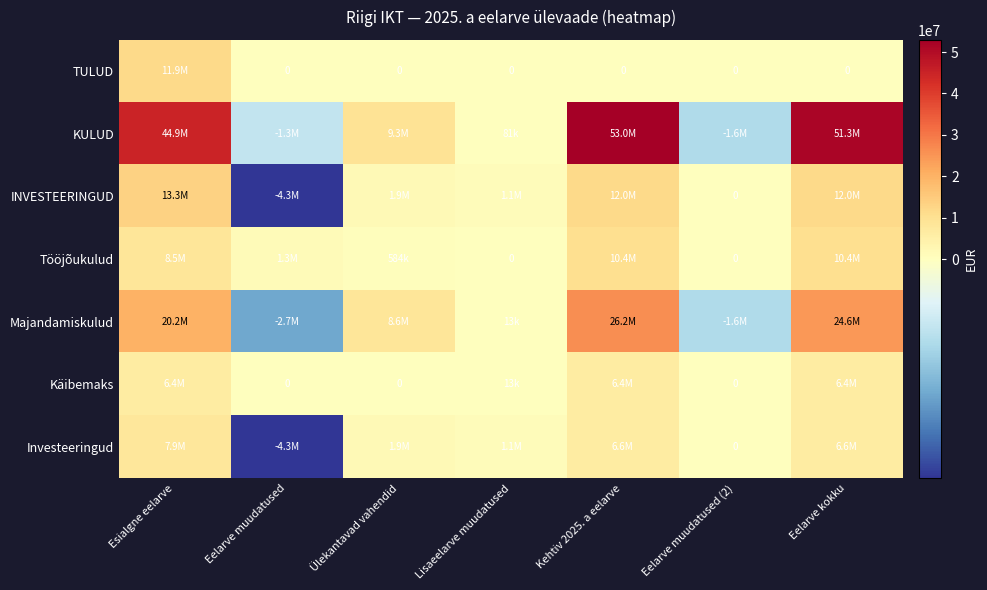

What is the difference between the maximum and minimum values in the KULUD series?

54591645